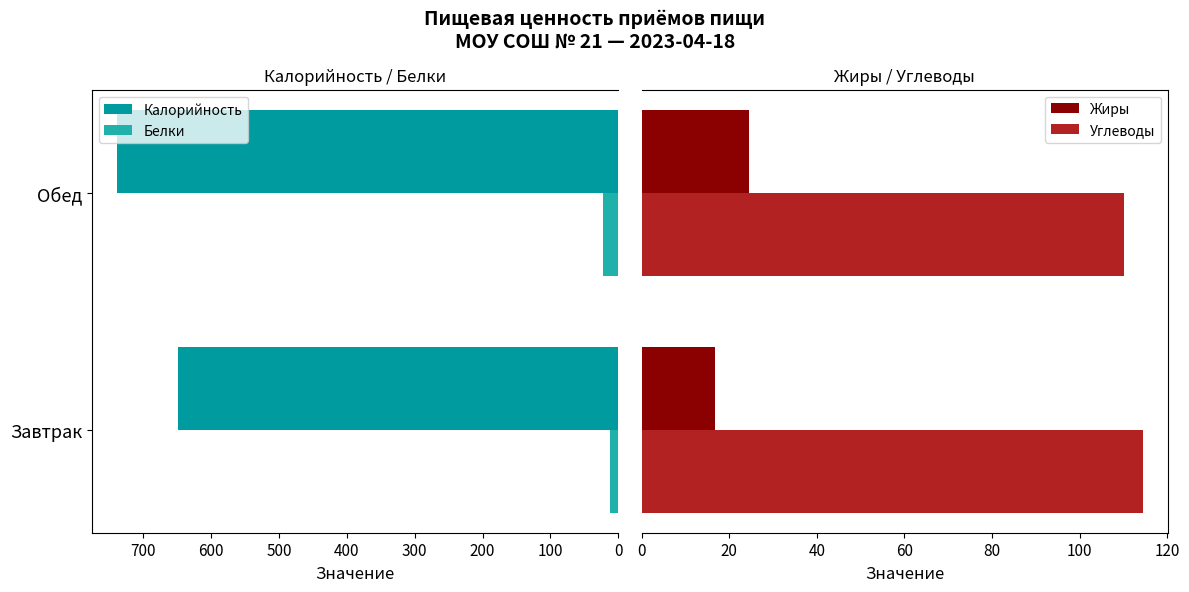

At how many categories does at least one series exceed 423?

2